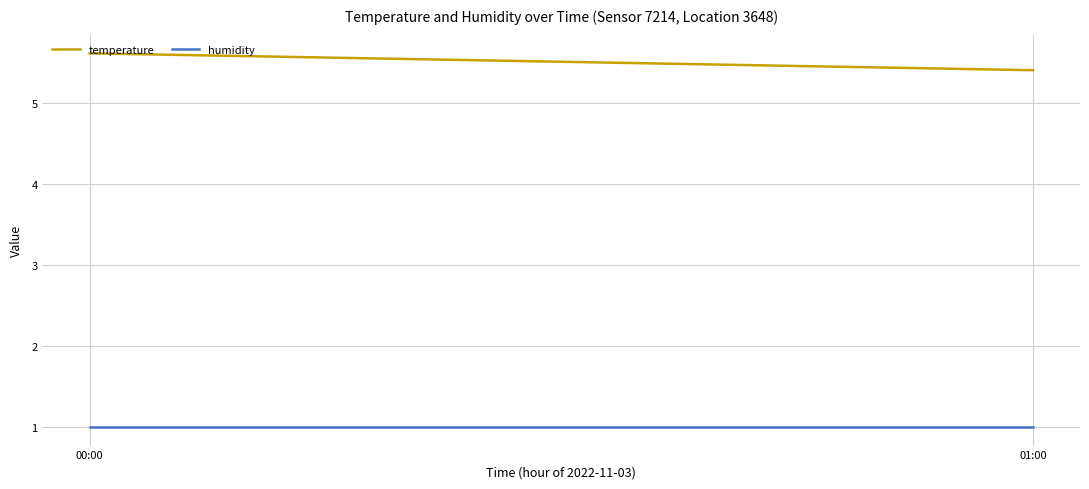

What is the difference between the highest and lowest values at 00:00?

4.6